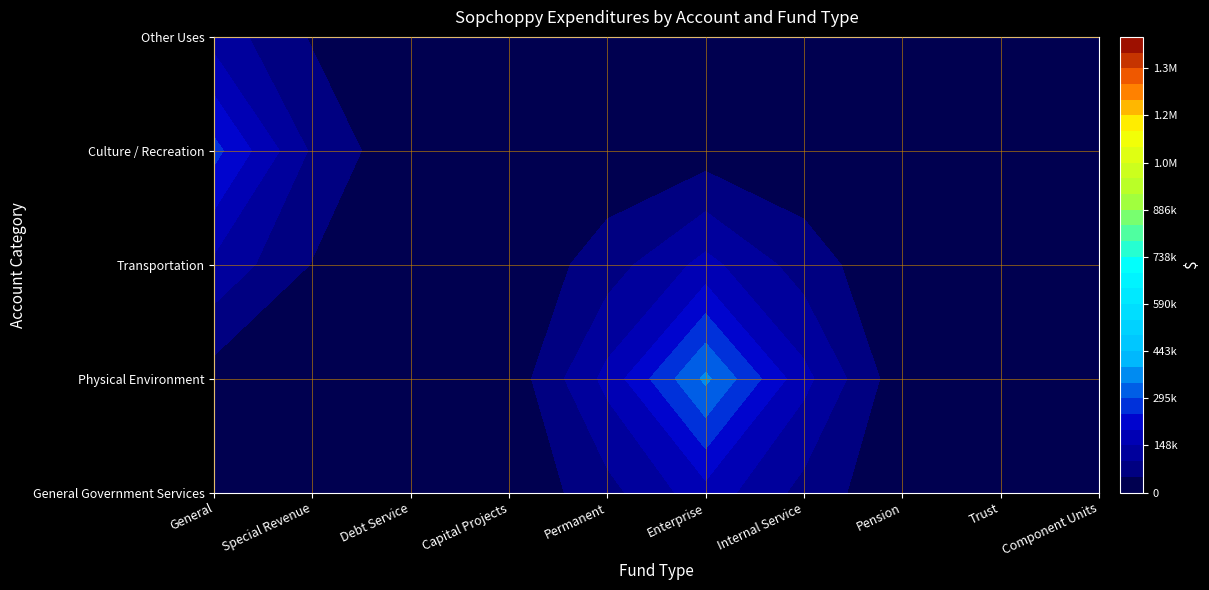

How many series are shown in this chart?

5